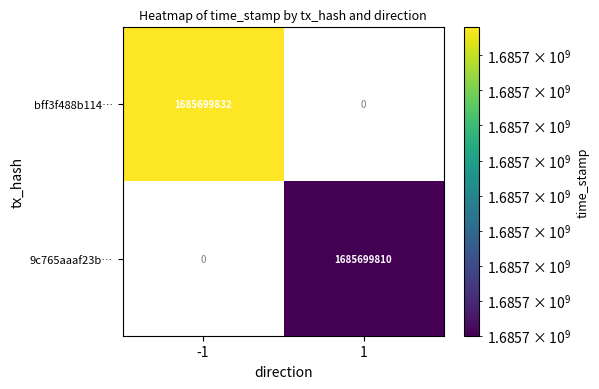

Between -1 and 1, which is larger?

-1